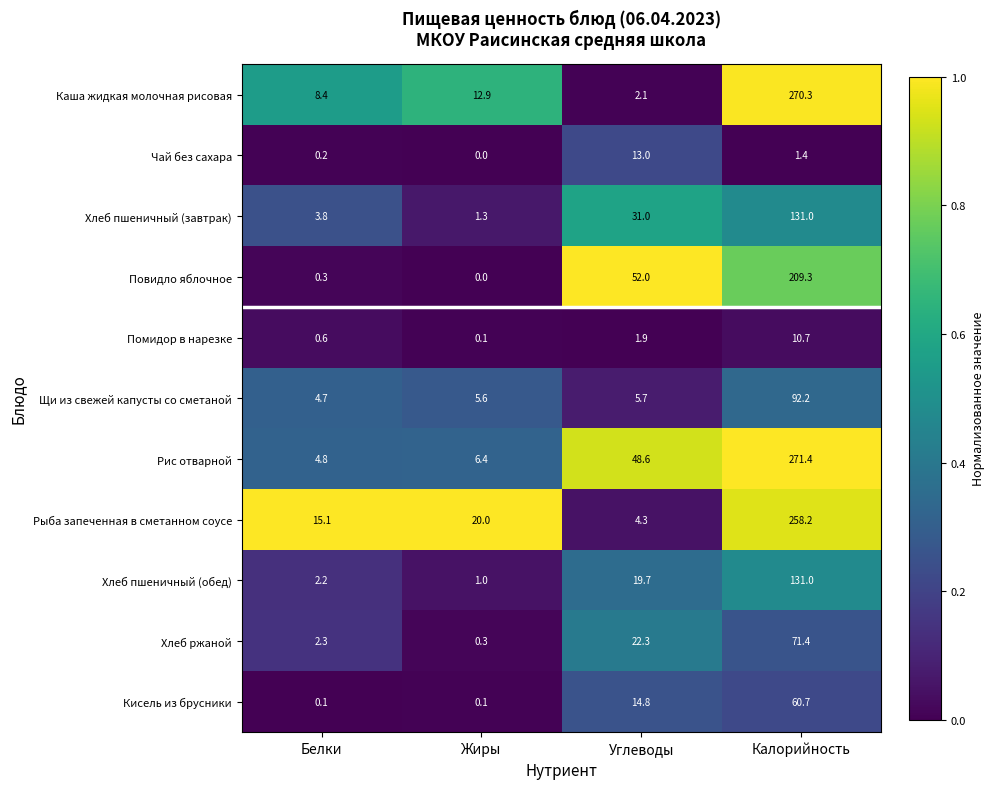

True or false: Повидло яблочное has a value of 12.8 at Углеводы.

False